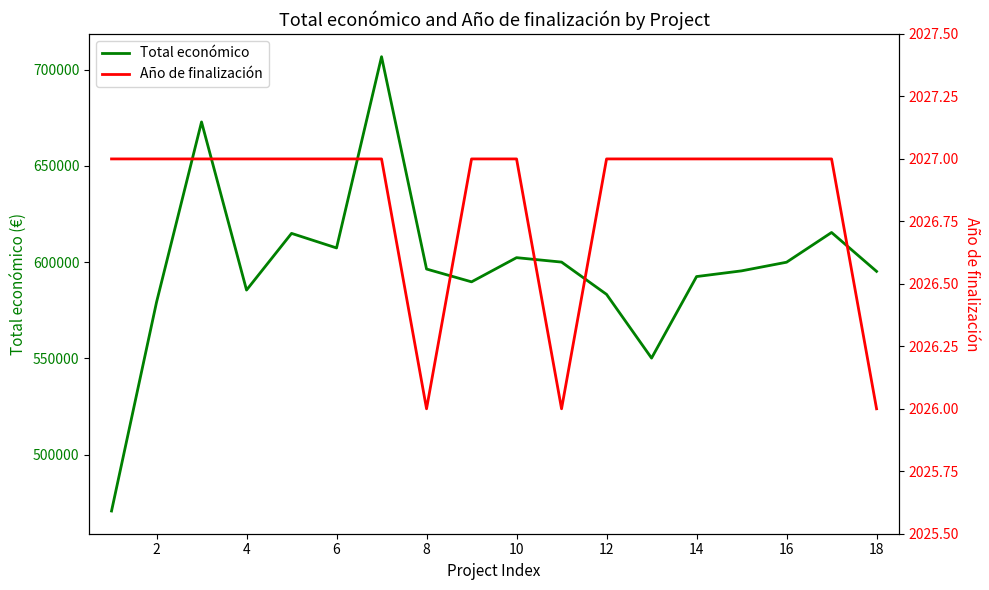

The value of Total económico at 2 is 357888.2. True or false?

False